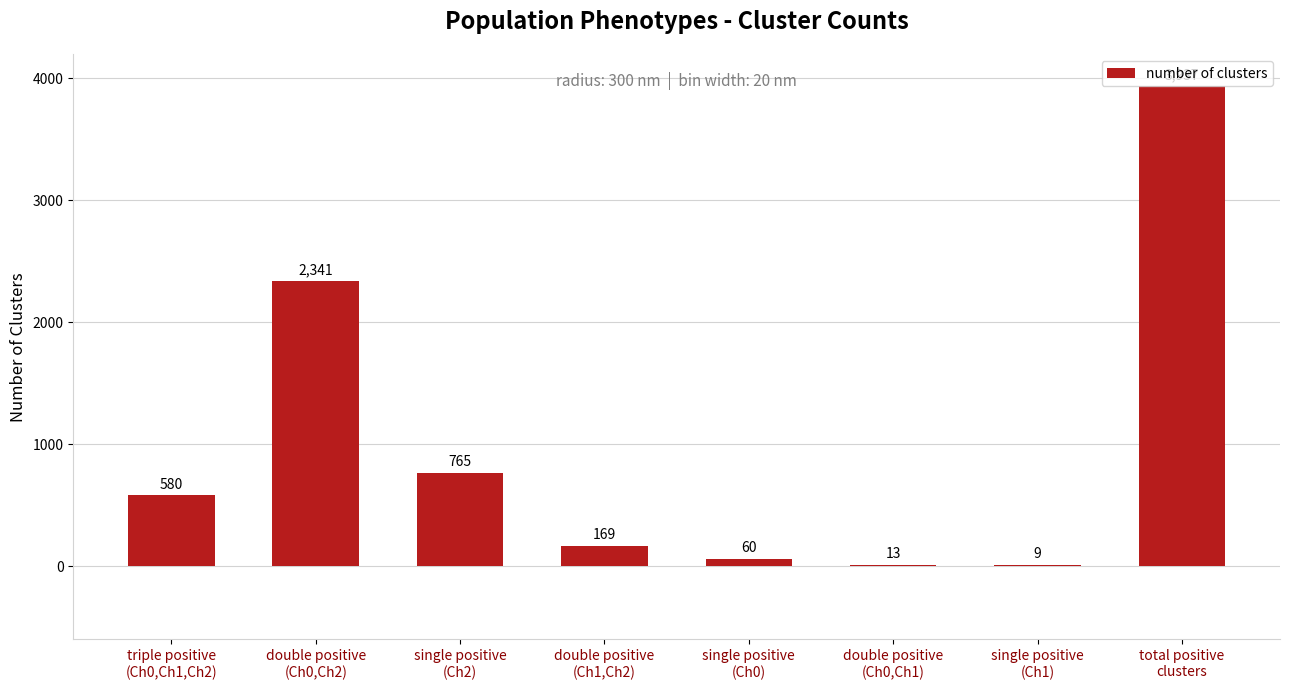

What is the change in value from double positive
(Ch1,Ch2) to single positive
(Ch1)?

-160